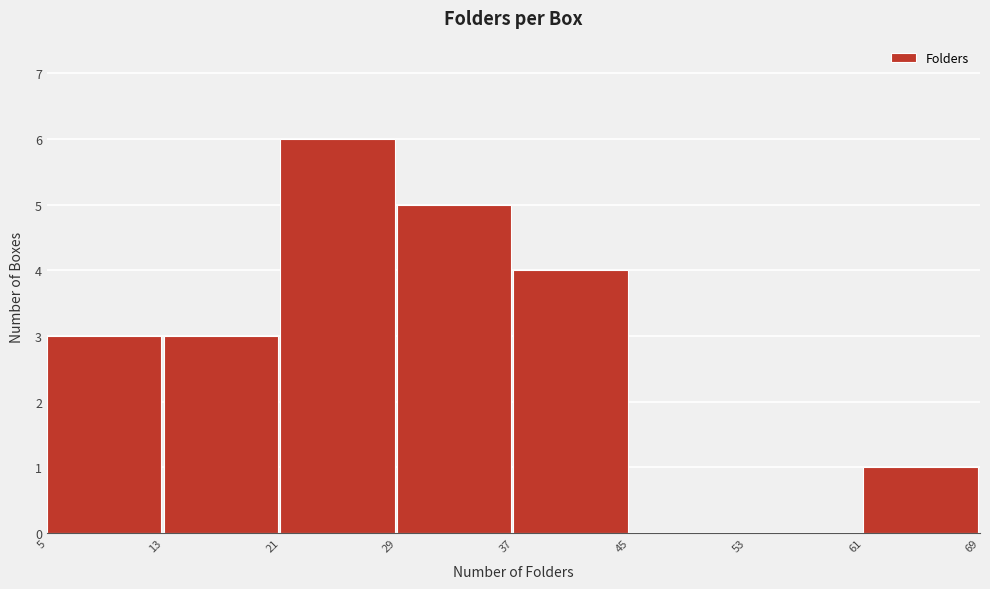

Reading left to right, transcribe this chart: for each bar, give the range it covers on the x-axis and its height. The values are not printed on the chart, so give them approximately, as read against the axis.

5 to 13: 3
13 to 21: 3
21 to 29: 6
29 to 37: 5
37 to 45: 4
45 to 53: 0
53 to 61: 0
61 to 69: 1